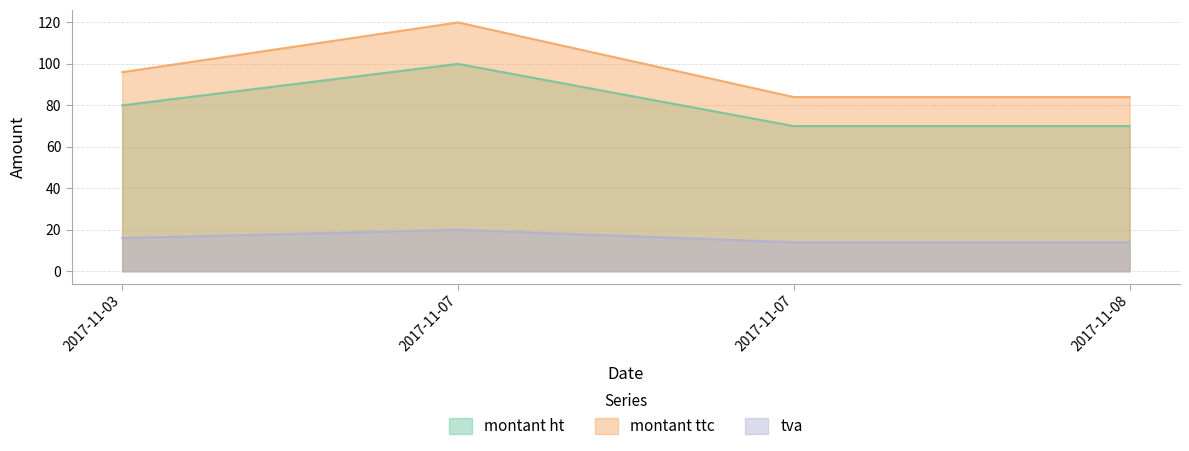

At 2017-11-03, list the series in order from largest to smallest.

montant ttc, montant ht, tva